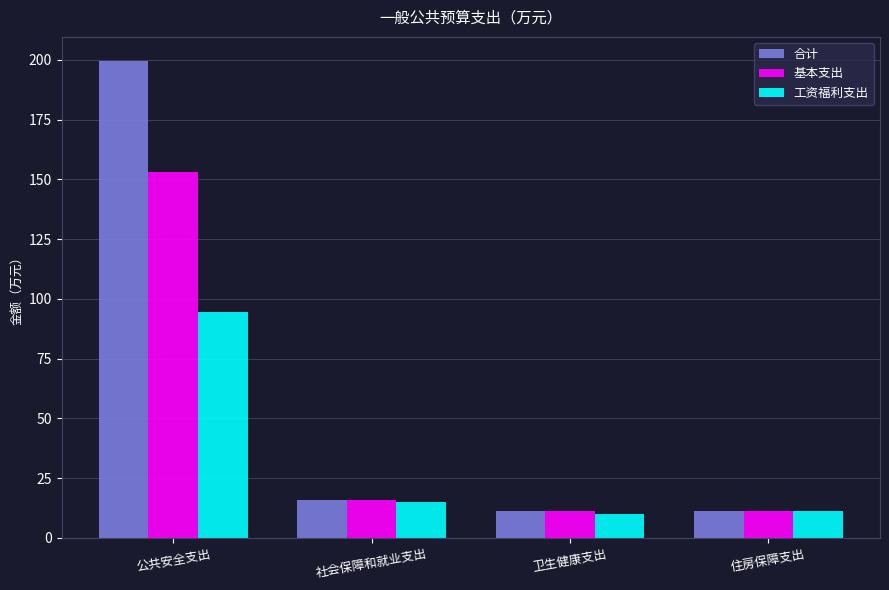

What are all the series names shown in the legend?

合计, 基本支出, 工资福利支出